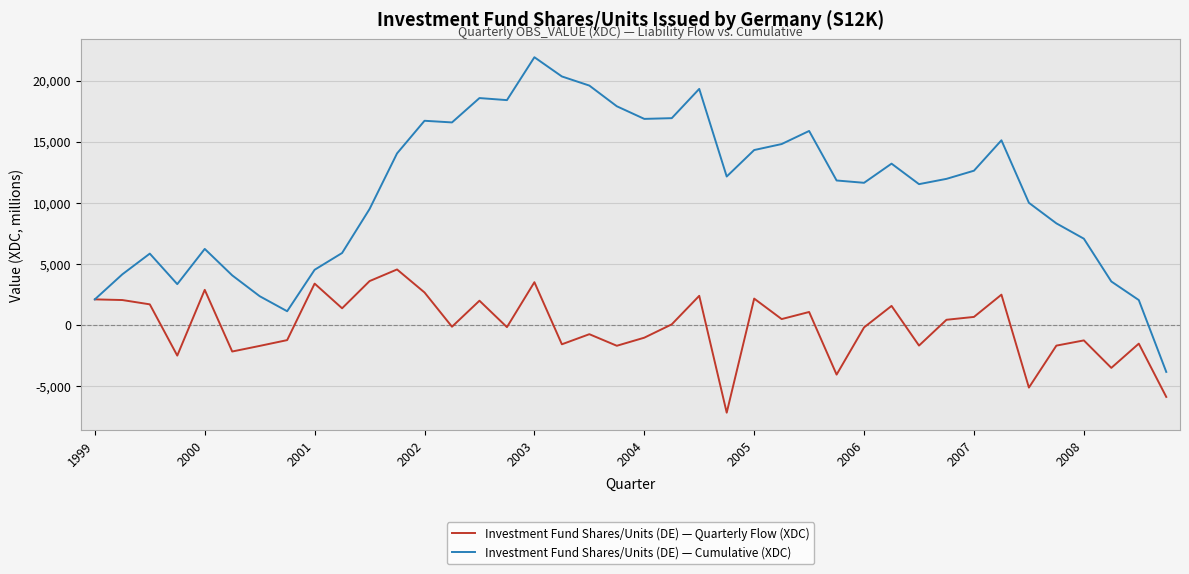

Which series has the largest range (max minus min)?

Investment Fund Shares/Units (DE) — Cumulative (XDC)